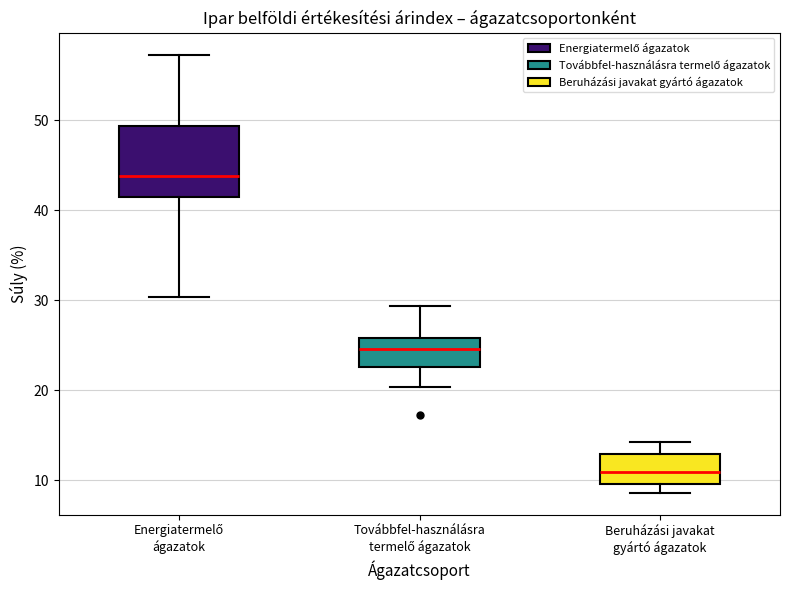

Reading left to right, transcribe this box plot: for each box, give where its median line is, the range the box spans, and where its two whiskers end, as read against the y-axis. The values are not printed on the chart, so give them approximately, as read against the axis.

Energiatermelő ágazatok: median 44, box 41 to 49, whiskers 30 to 57
Továbbfel-használásra termelő ágazatok: median 25, box 23 to 26, whiskers 20 to 29
Beruházási javakat gyártó ágazatok: median 11, box 10 to 13, whiskers 9 to 14